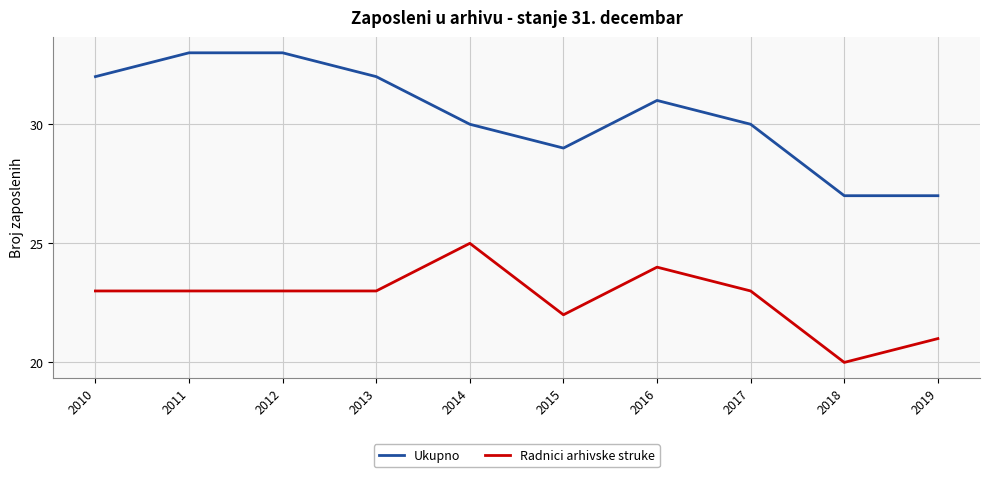

At which category does Ukupno reach its first local valley?

2015